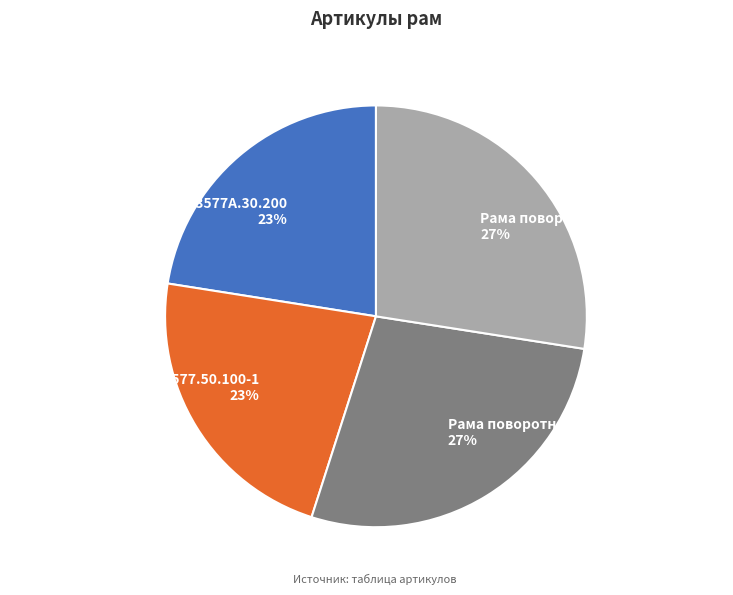

Does any single category account for the majority?

No